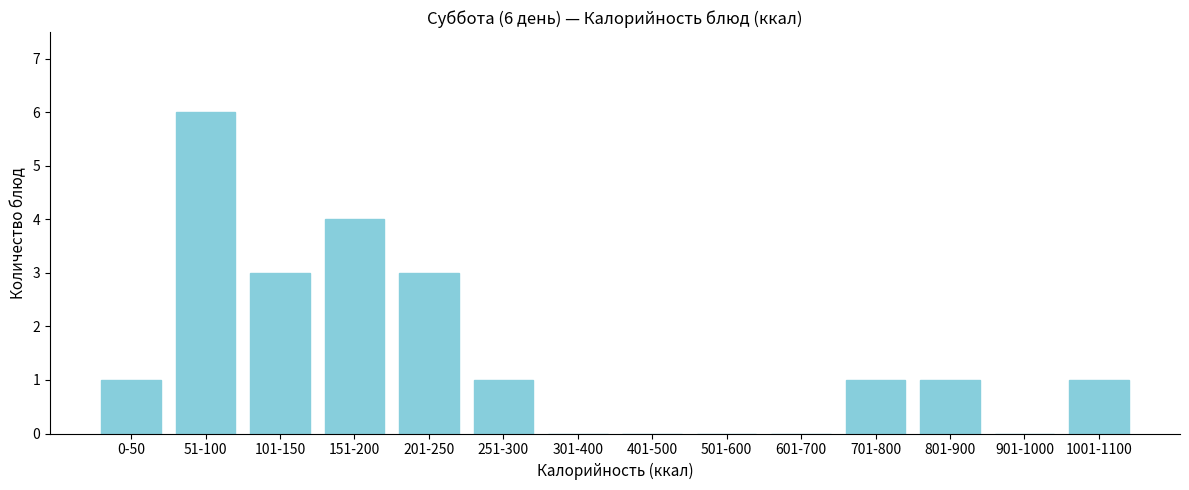

Reading right to left, what are all the values shown in this chart?

1001-1100=1	901-1000=0	801-900=1	701-800=1	601-700=0	501-600=0	401-500=0	301-400=0	251-300=1	201-250=3	151-200=4	101-150=3	51-100=6	0-50=1